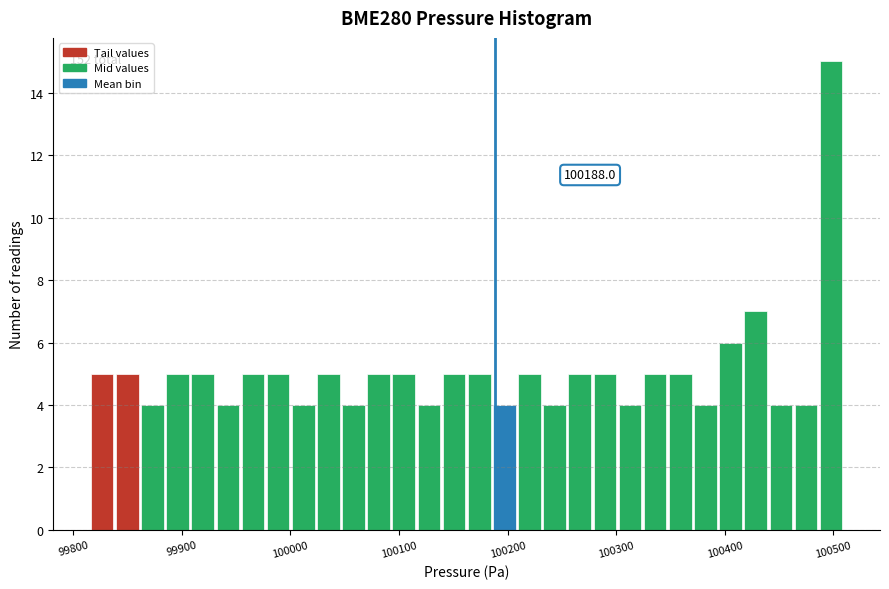

Around what value on the x-axis is the tallest bar? Give the approximate position of its centre, as read against the axis.

100500